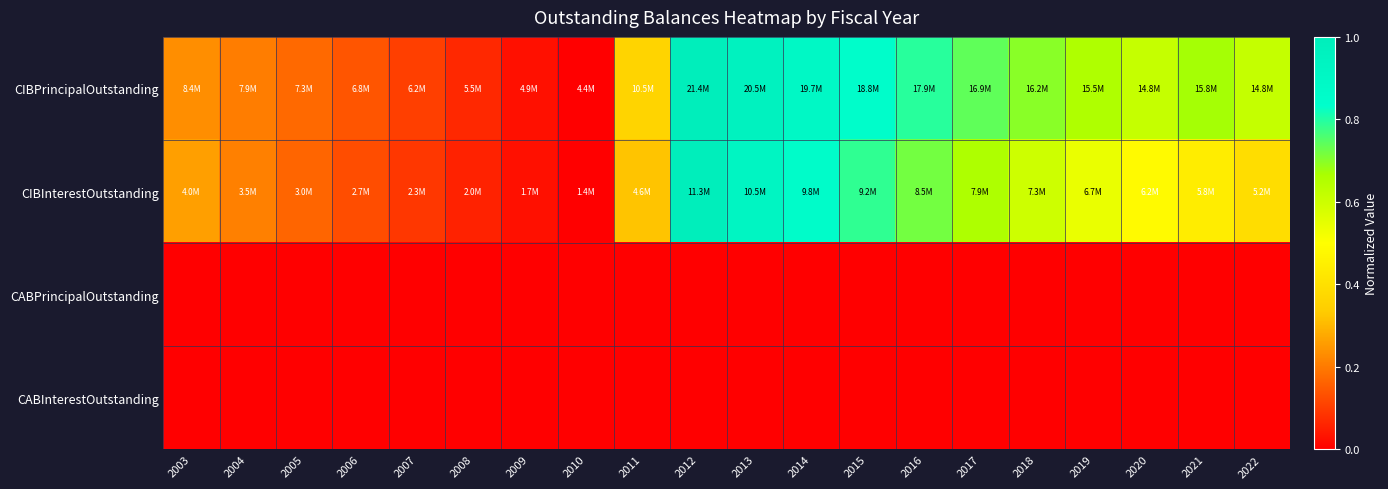

How many distinct data groups are displayed?

4